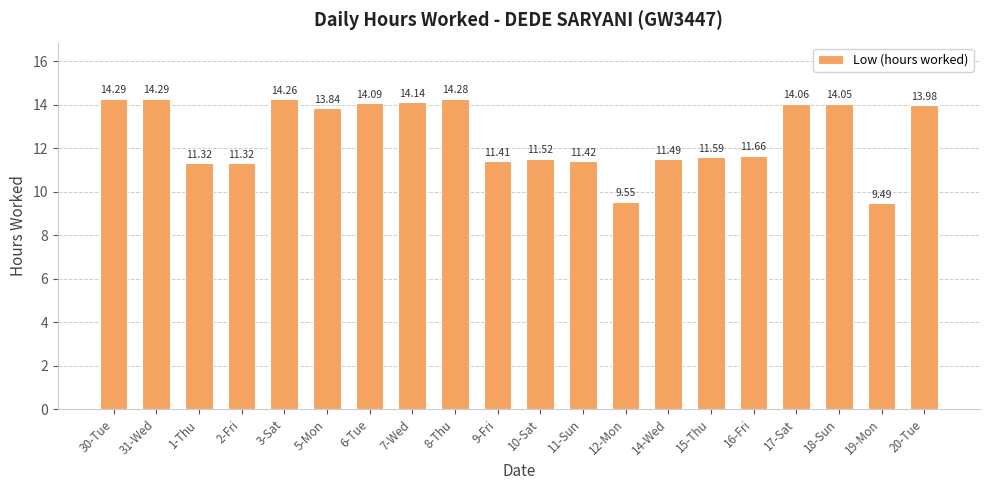

Between 15-Thu and 14-Wed, which is larger?

15-Thu